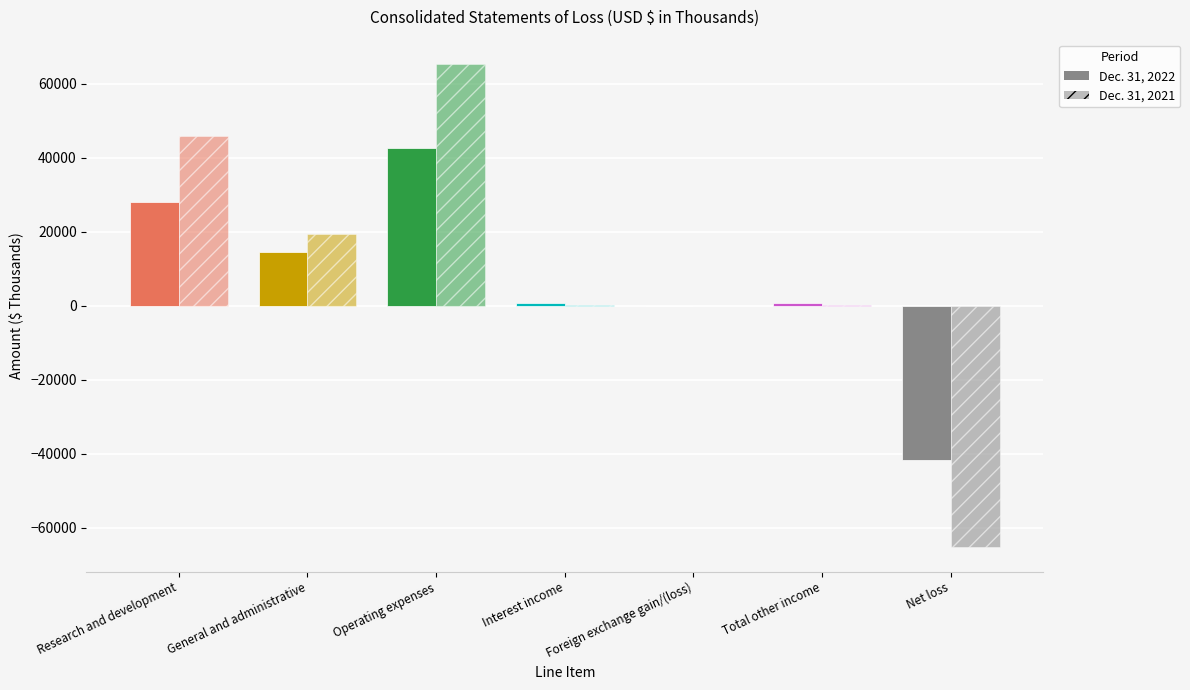

List the labels in order of Dec. 31, 2021 value, largest first.

Operating expenses, Research and development, General and administrative, Interest income, Total other income, Foreign exchange gain/(loss), Net loss